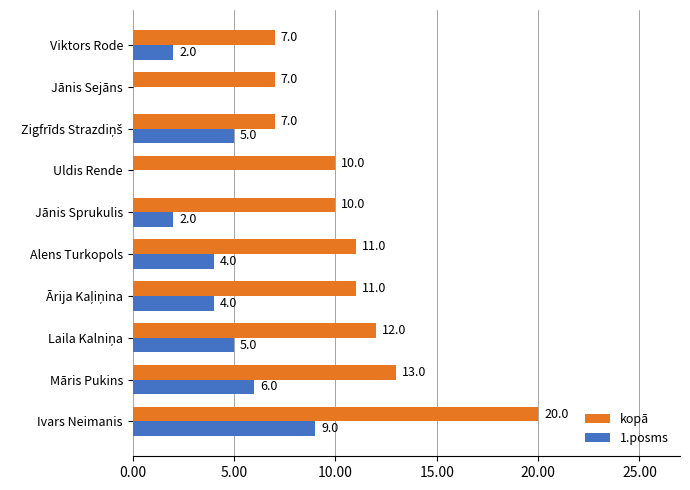

How many series are shown in this chart?

2